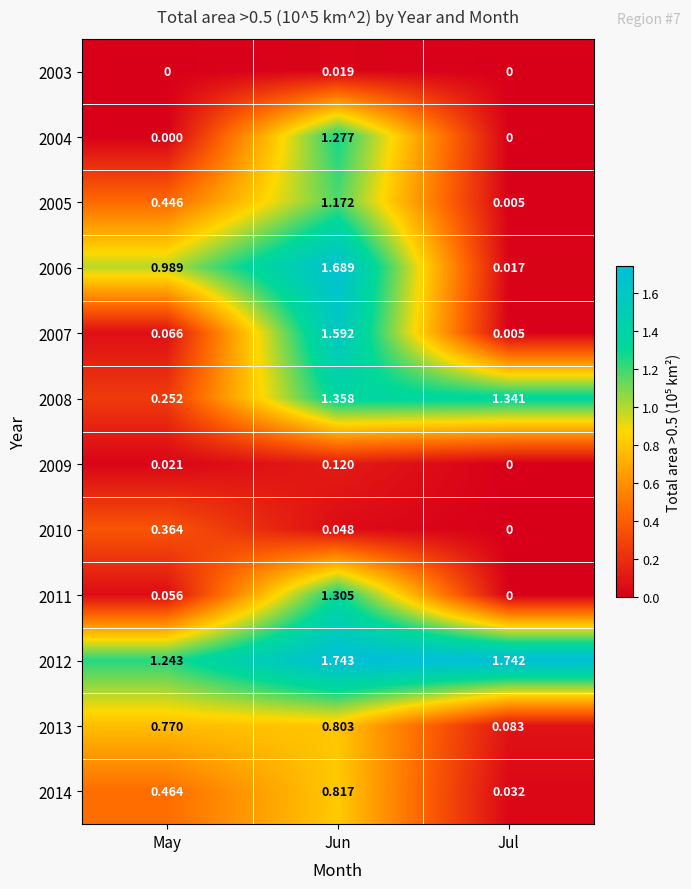

Which series changed the most between Jun and Jul?

2006